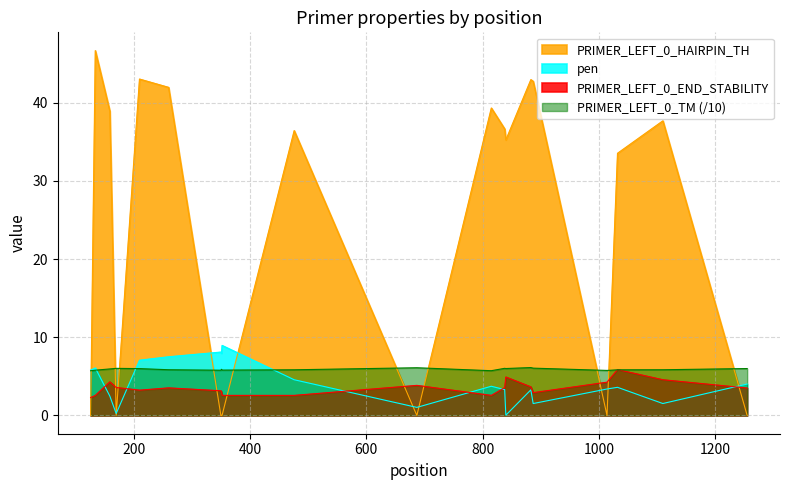

How many lines are shown in the chart?

4